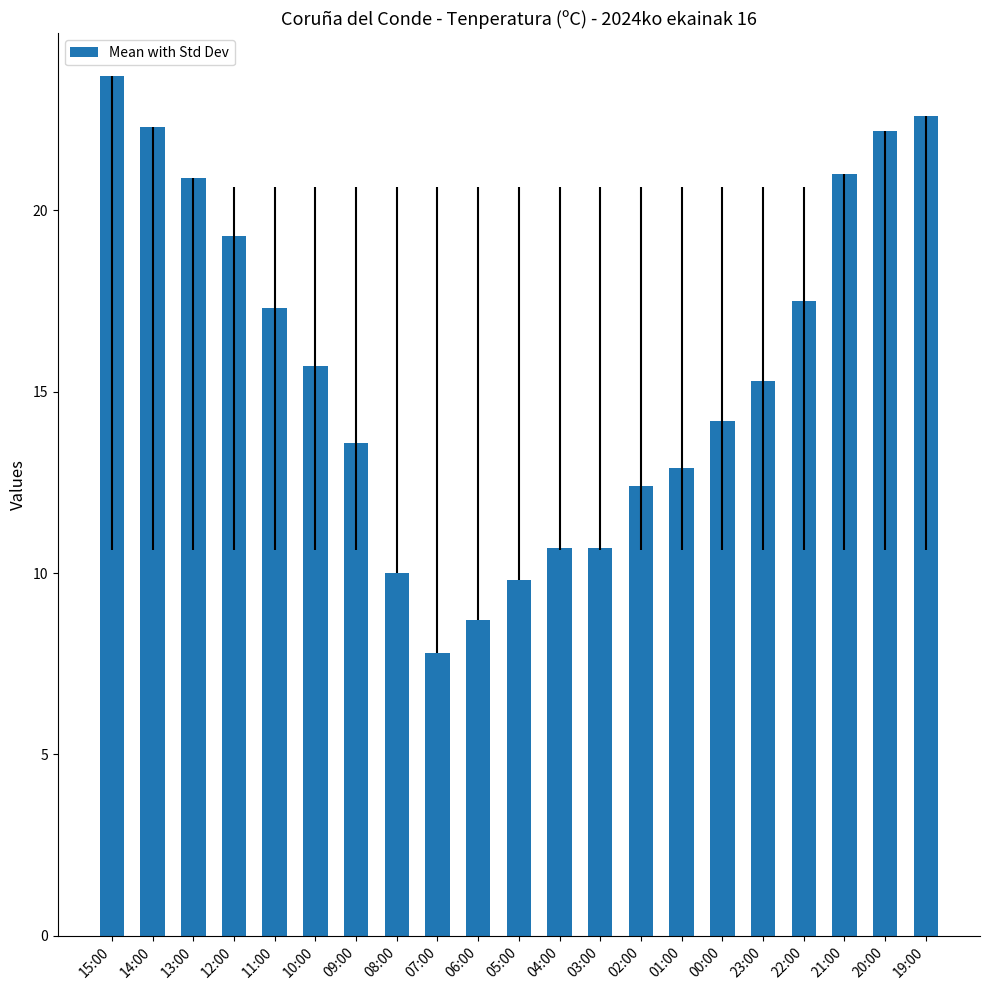

What is the maximum value shown in the chart?

23.7